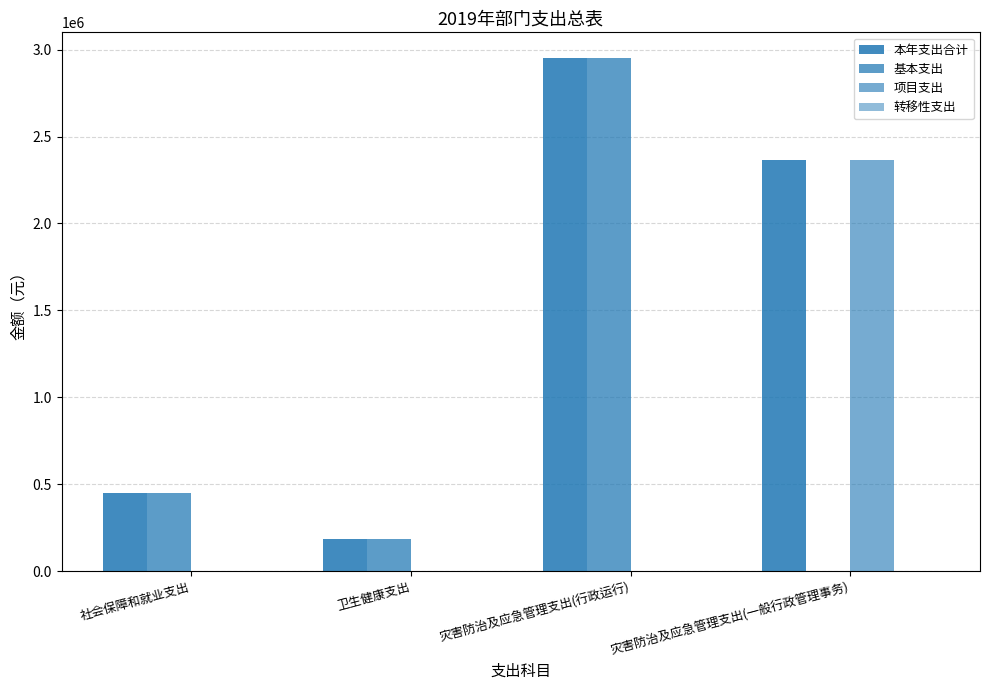

List the series in order of their overall mean, lowest first.

转移性支出, 项目支出, 基本支出, 本年支出合计